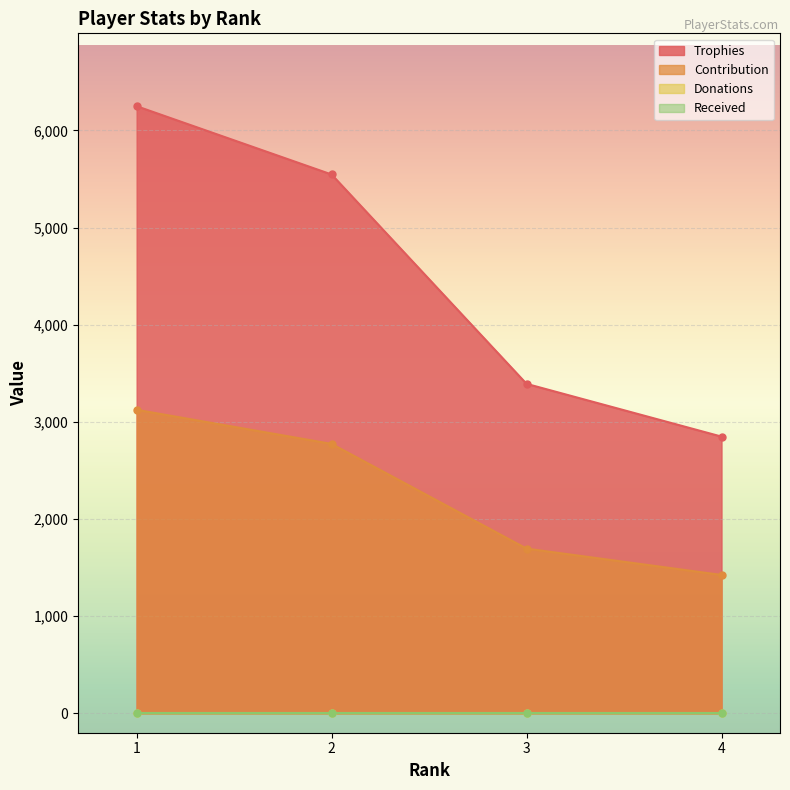

Rank the categories by Contribution value from highest to lowest.

1, 2, 3, 4